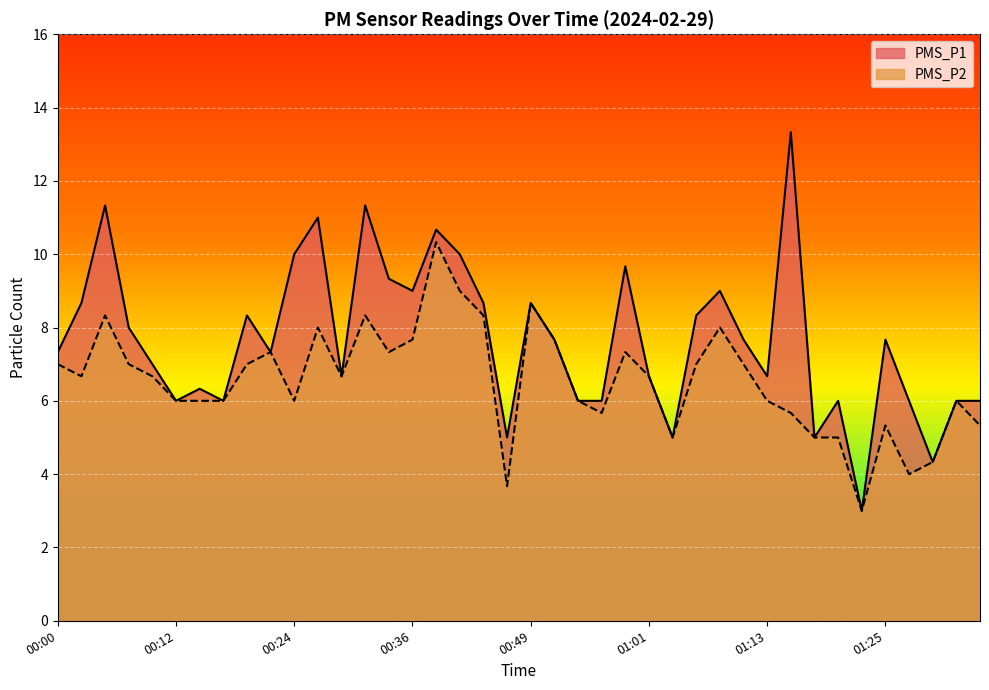

What is the average value of the PMS_P1 series?

7.7